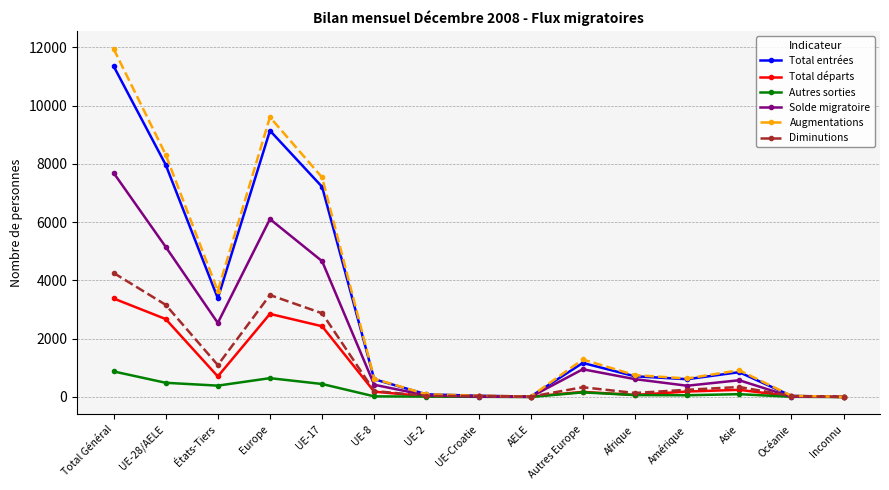

Is it true that Total entrées equals 711 at Afrique?

True